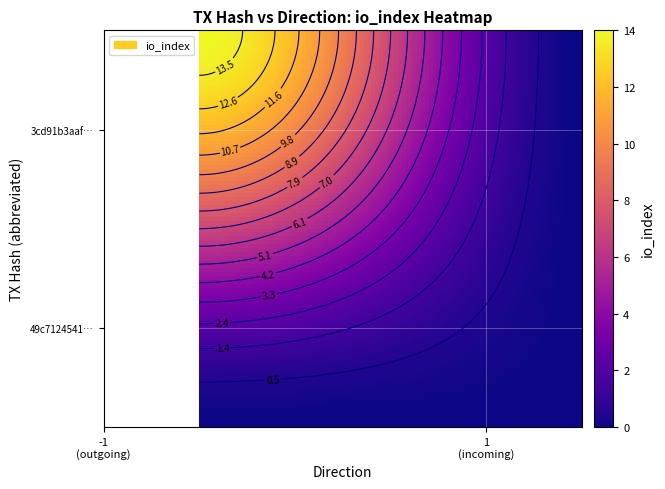

List the series in order of their peak value, lowest first.

49c7124541559b036dd18249923da2b166d13da, 3cd91b3aaf085bf4e0bb59164ec576987997d70